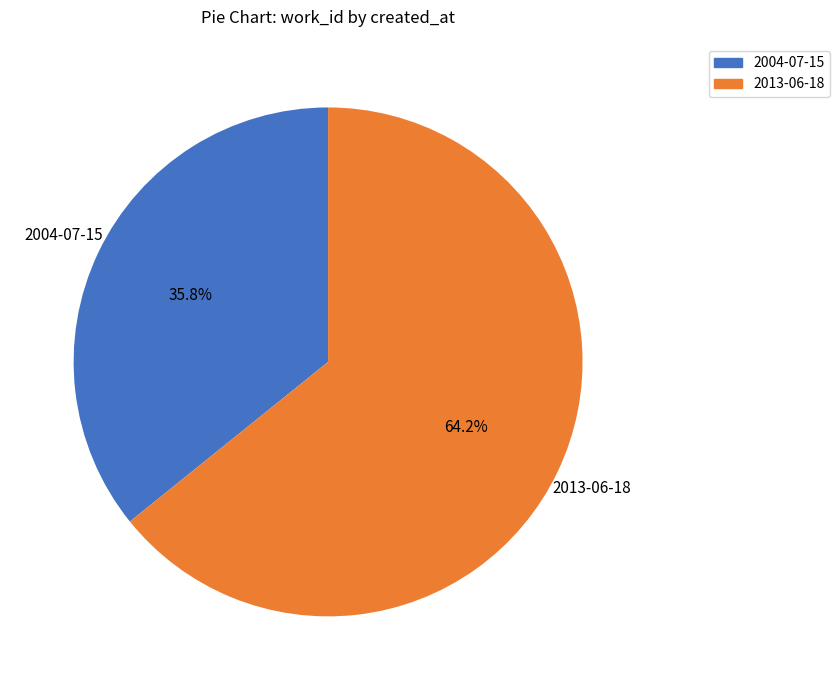

The 2013-06-18 slice represents 64% of the pie. True or false?

True